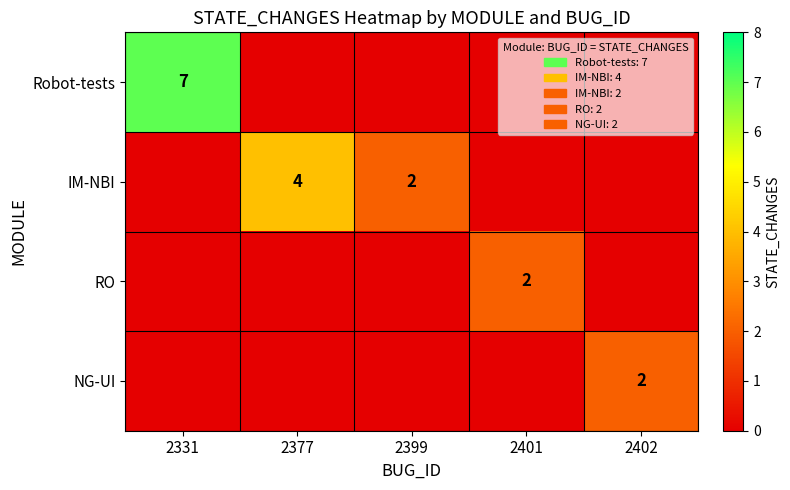

True or false: IM-NBI has a value of 6 at 2377.

False